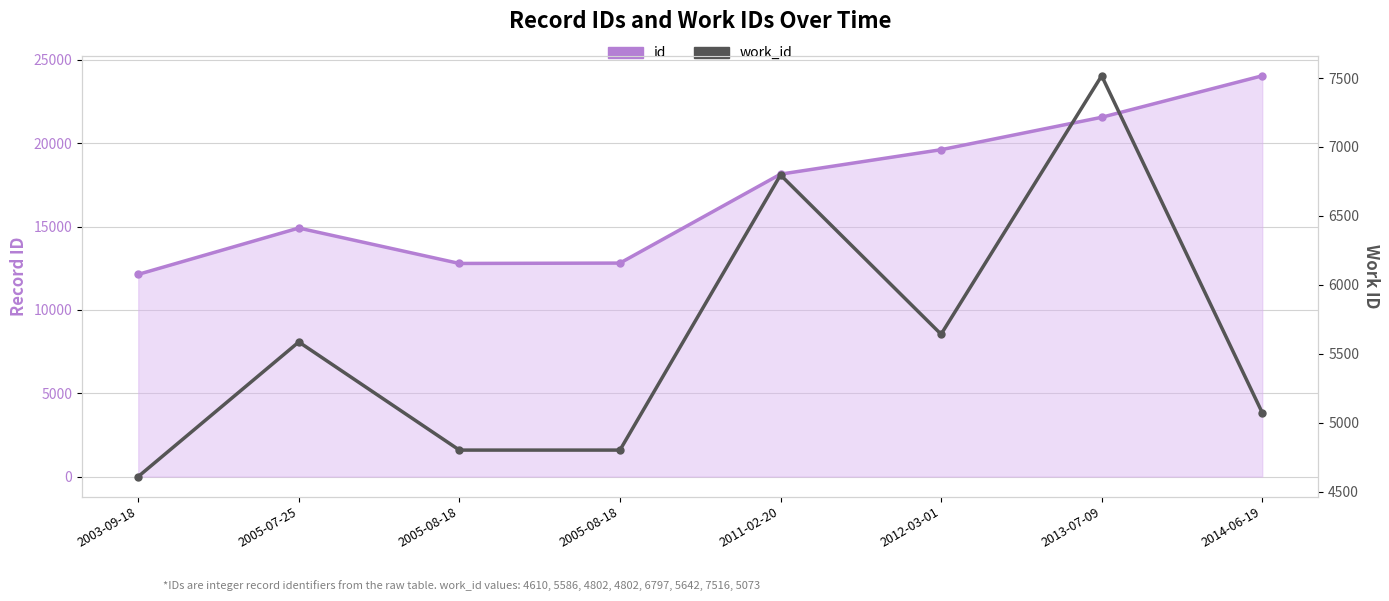

Rank the series at 2005-08-18 from highest to lowest value.

id, work_id